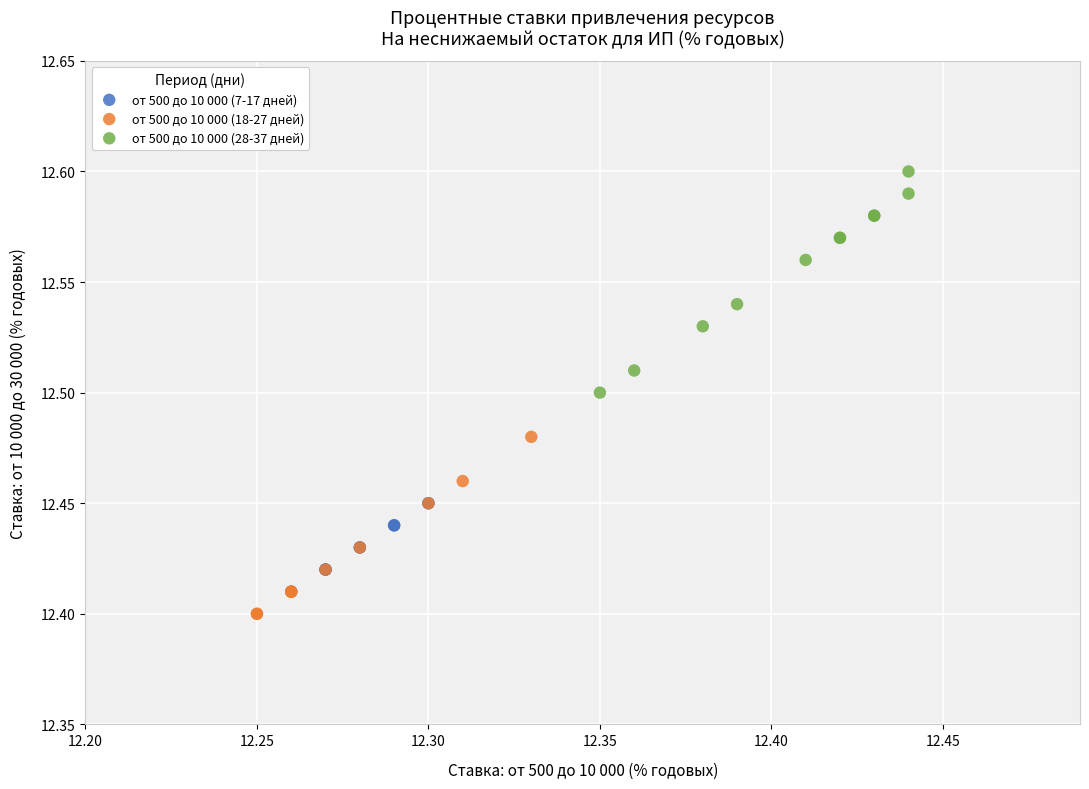

Which series reaches the maximum Y coordinate?

от 500 до 10 000 (28-37 дней)